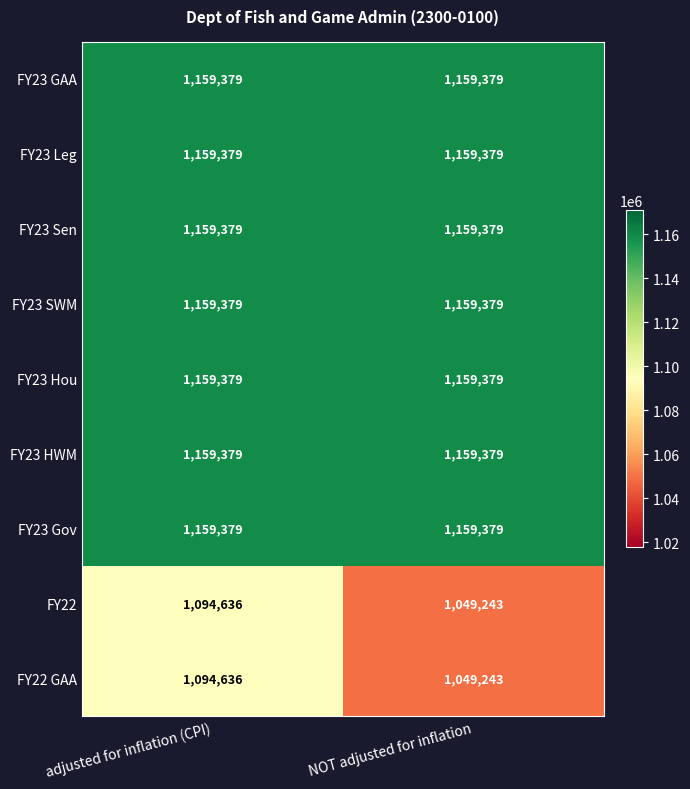

What is the average value of the FY23 SWM series?

1159379